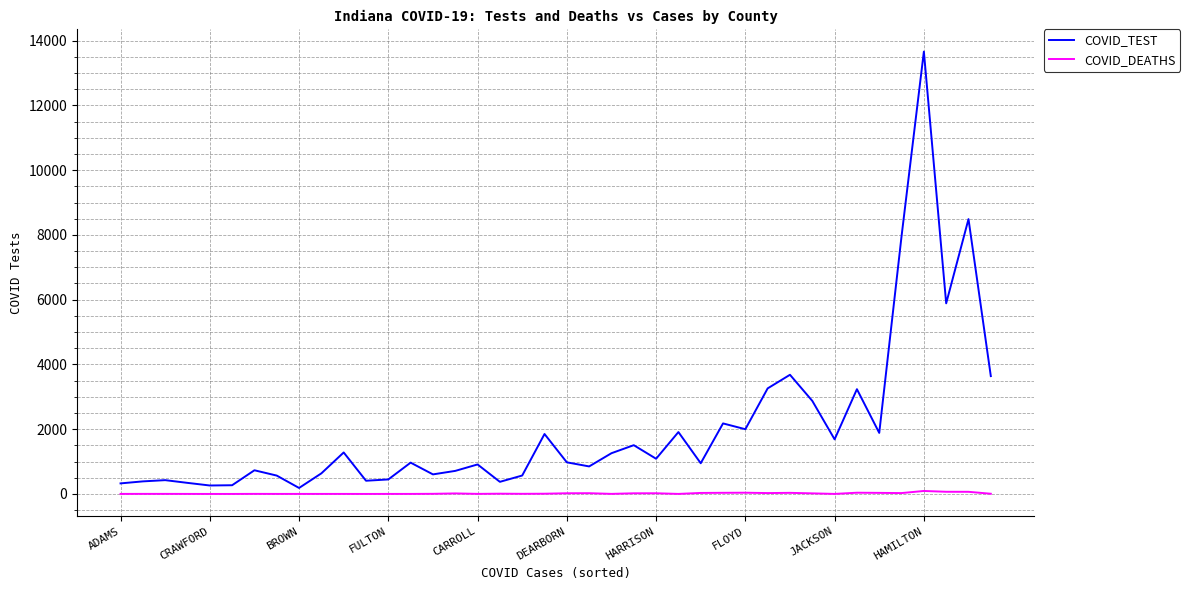

Which series has the largest total across all categories?

COVID_TEST